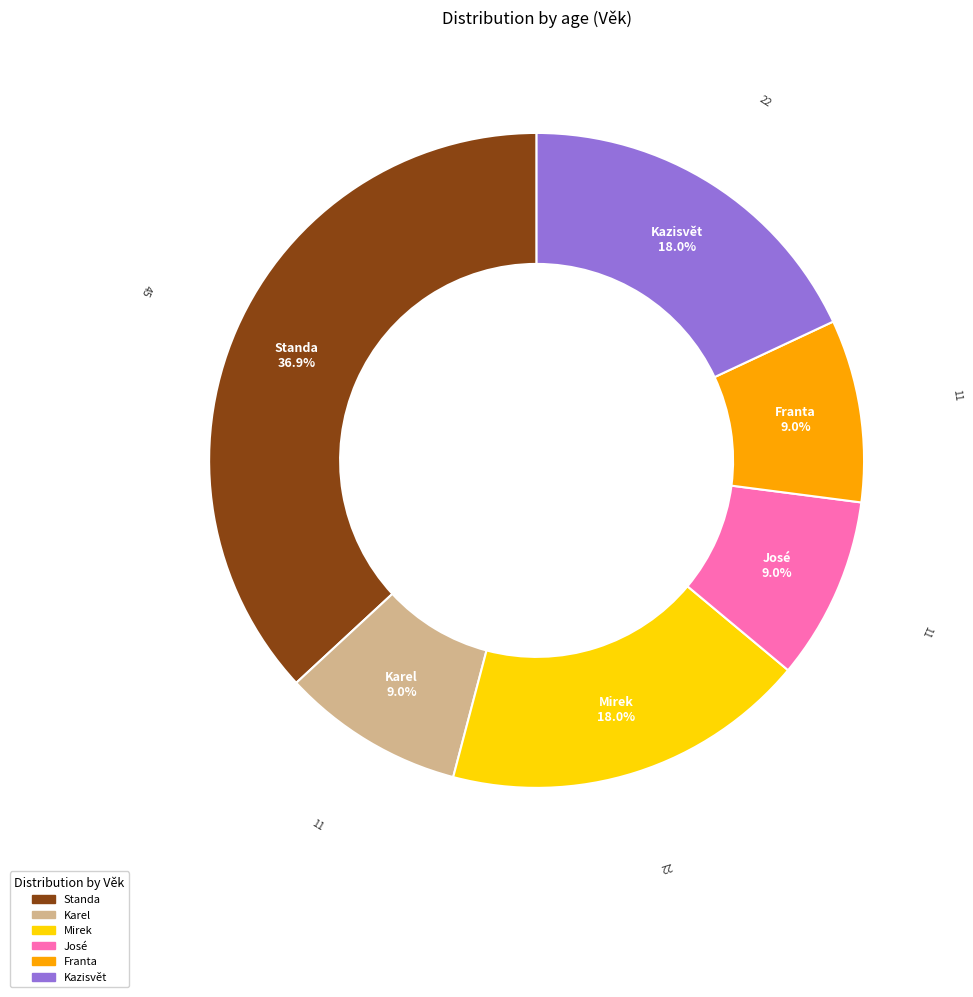

Count the number of slices in the pie.

6